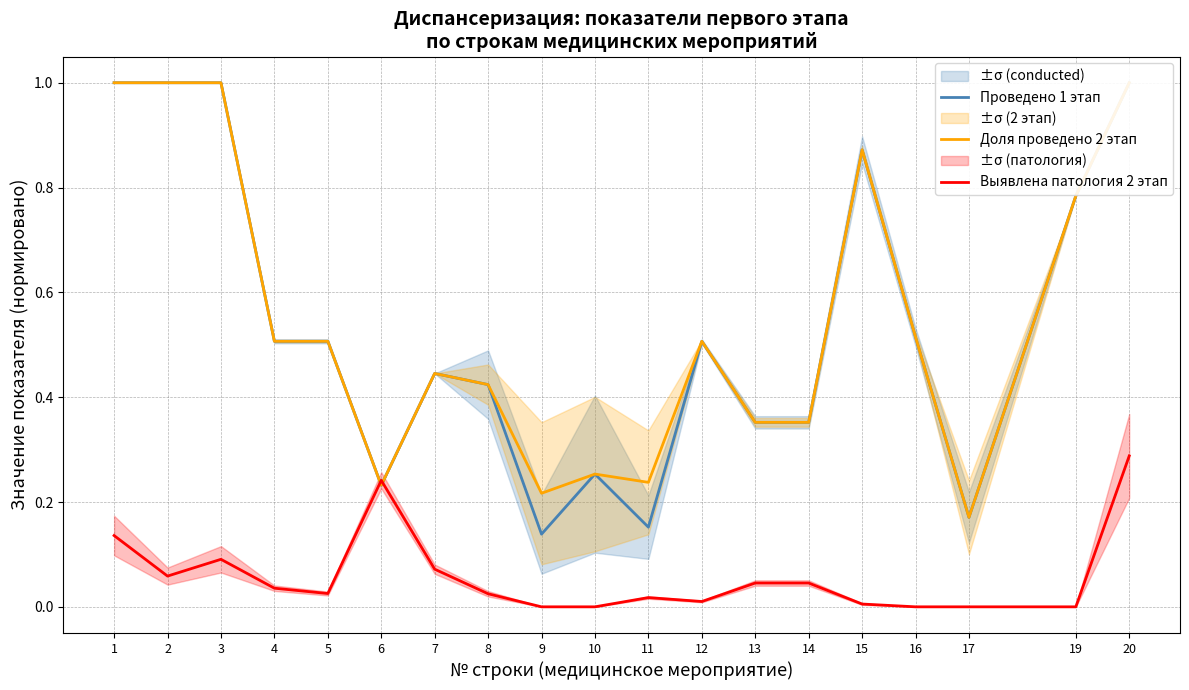

What is the average value of the Доля проведено 2 этап series?

0.5